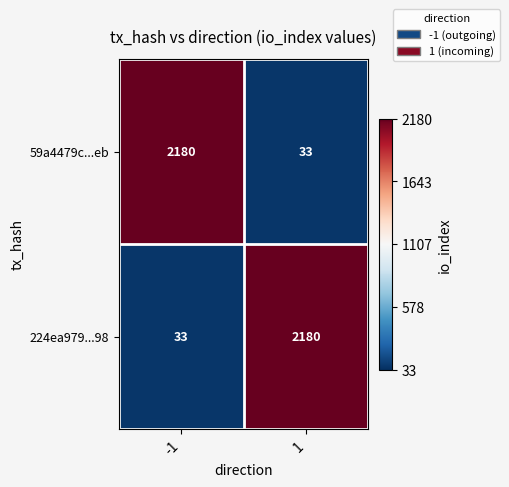

The 59a4479c...eb series shows 33 at 1. True or false?

True